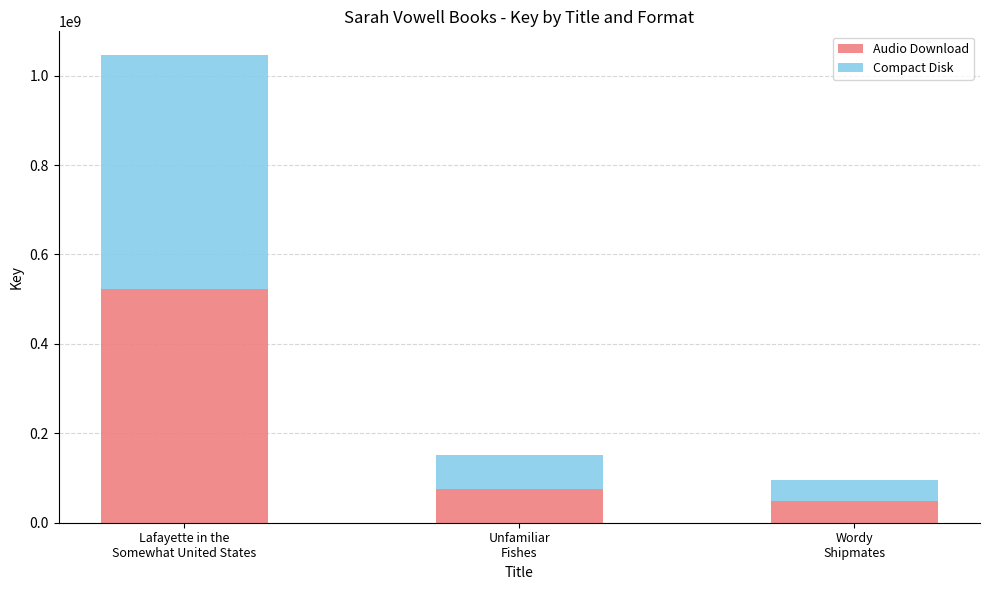

How many data points in Audio Download are less than 75592726?

1